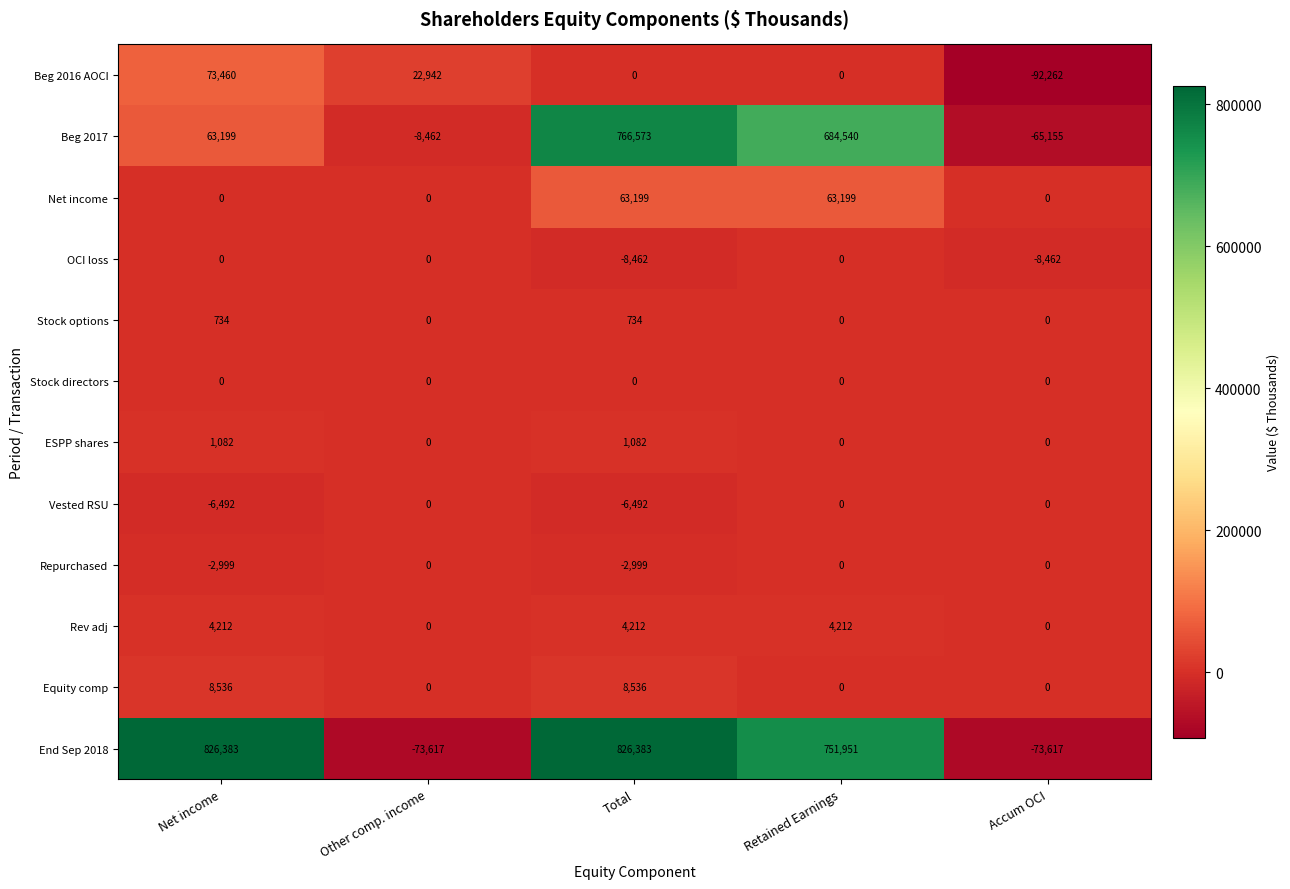

What is the average value of the Stock options series?

294